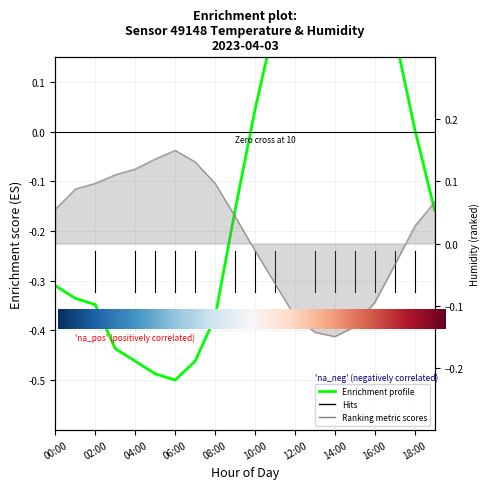

In temperature, how many points are higher than both neighbors (excluding endpoints)?

1